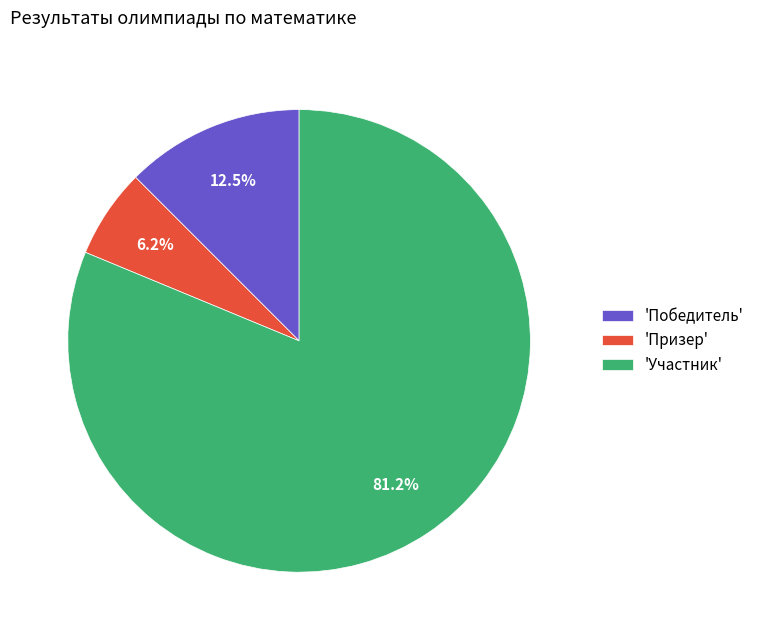

Which category accounts for the majority?

'Участник'